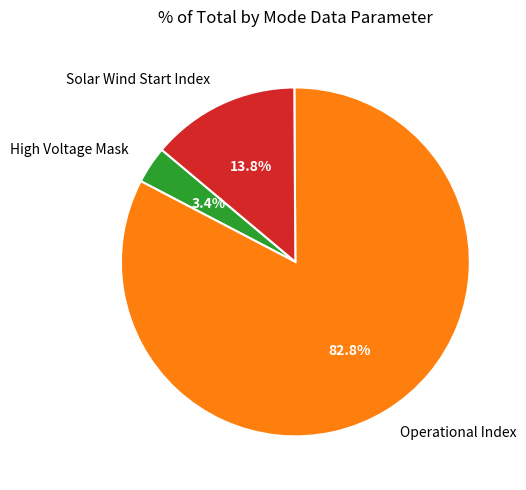

Which category has the biggest portion of the pie?

Operational Index